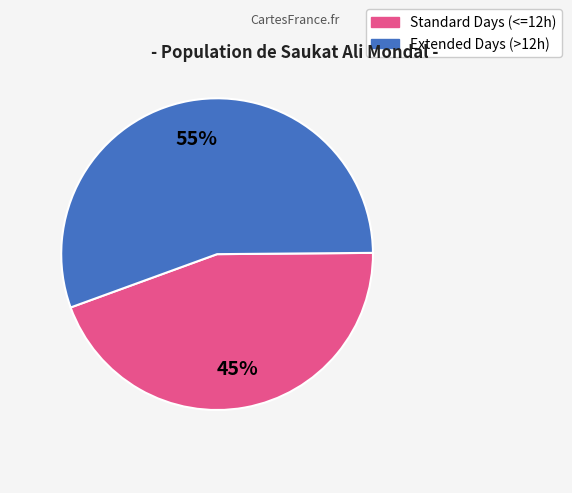

Count the number of slices in the pie.

2